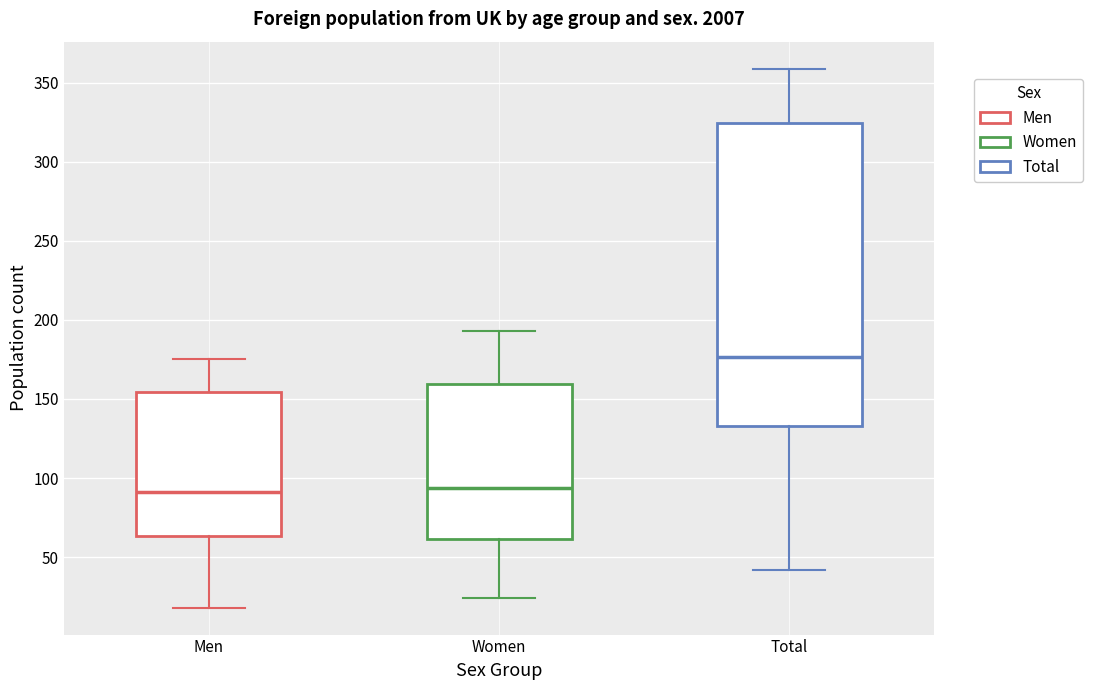

Reading left to right, transcribe this box plot: for each box, give where its median line is, the range the box spans, and where its two whiskers end, as read against the y-axis. The values are not printed on the chart, so give them approximately, as read against the axis.

Men: median 90, box 65 to 155, whiskers 20 to 175
Women: median 95, box 60 to 160, whiskers 25 to 195
Total: median 175, box 135 to 325, whiskers 40 to 360